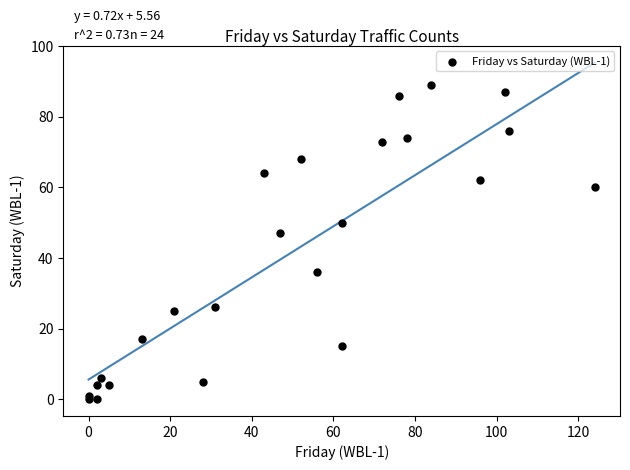

What Y value in the scatter plot is closest to 44?

47